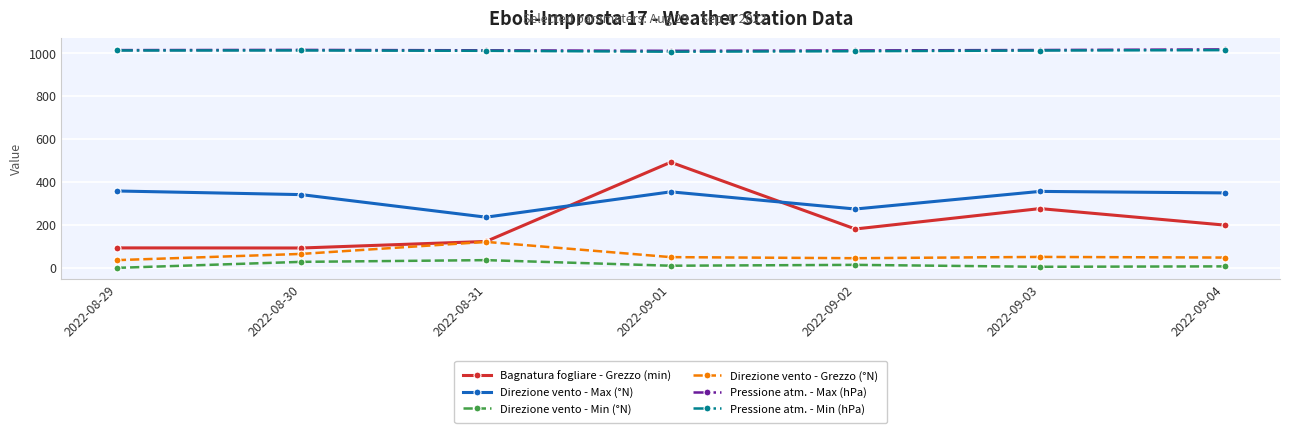

What is the total value across all series at 2022-09-02?

2535.1